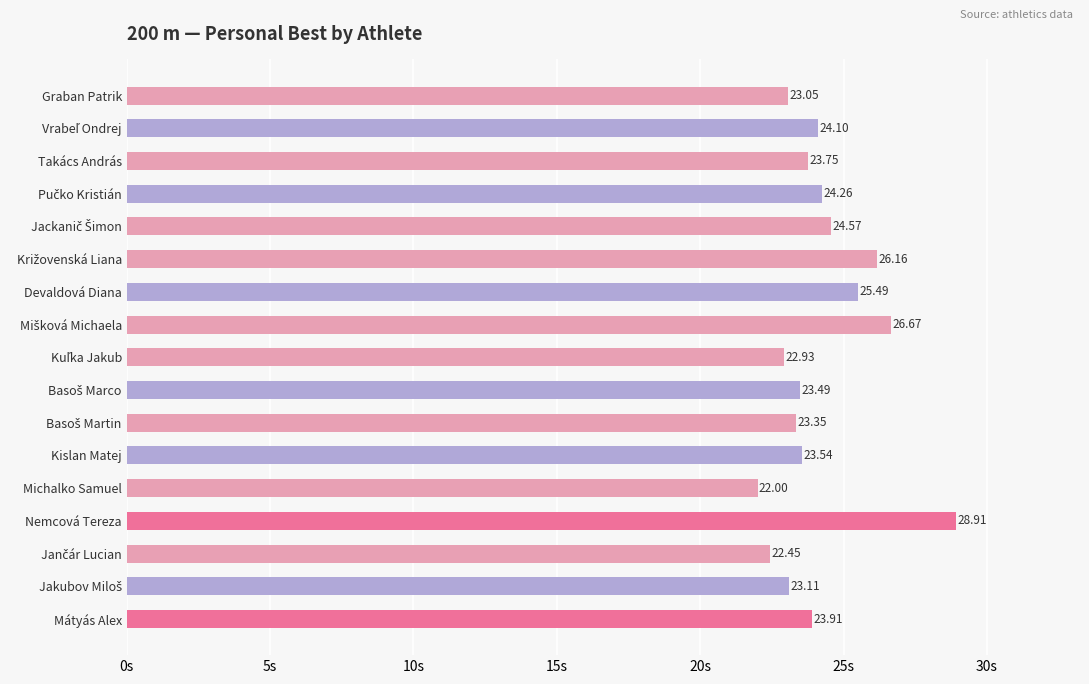

Between Nemcová Tereza and Takács András, which is larger?

Nemcová Tereza